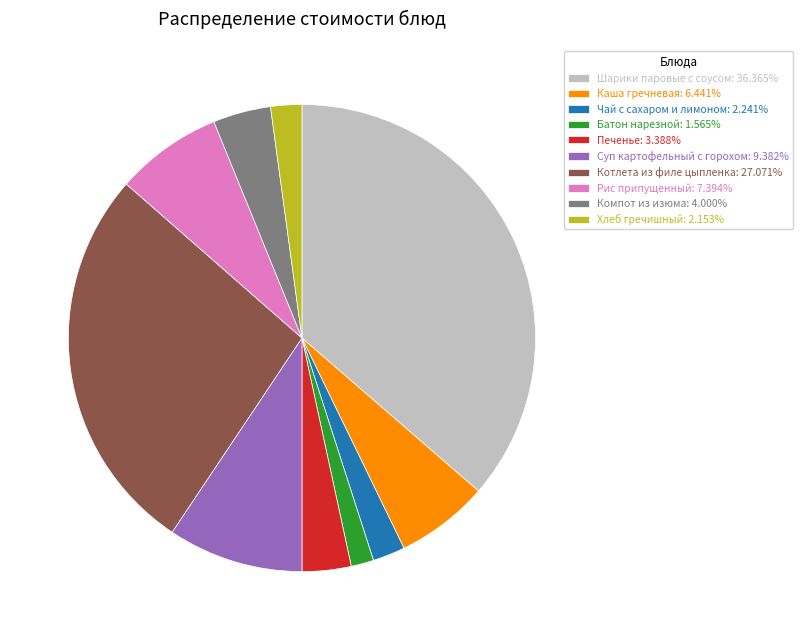

Which slice is the smallest?

Батон нарезной